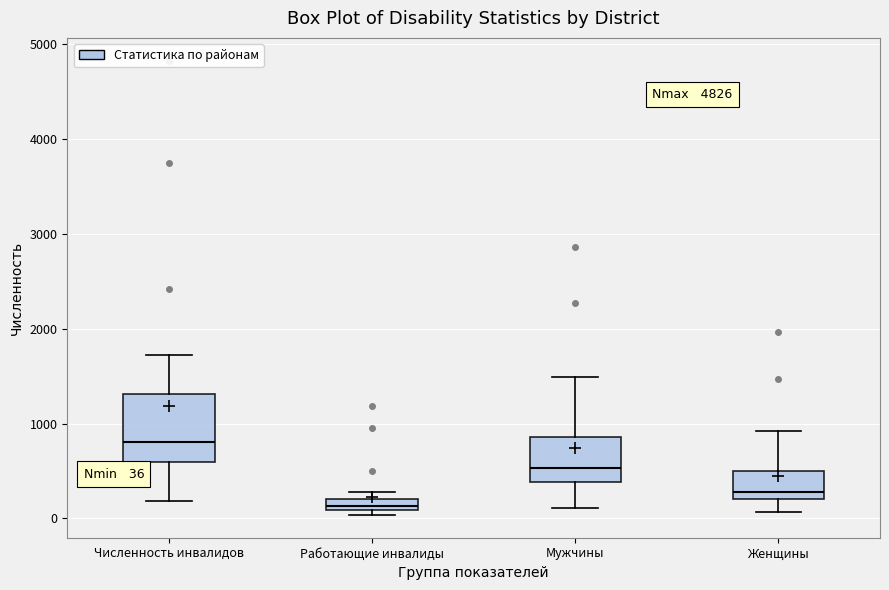

Which box is the tallest, from its lower edge to its upper edge?

Численность инвалидов